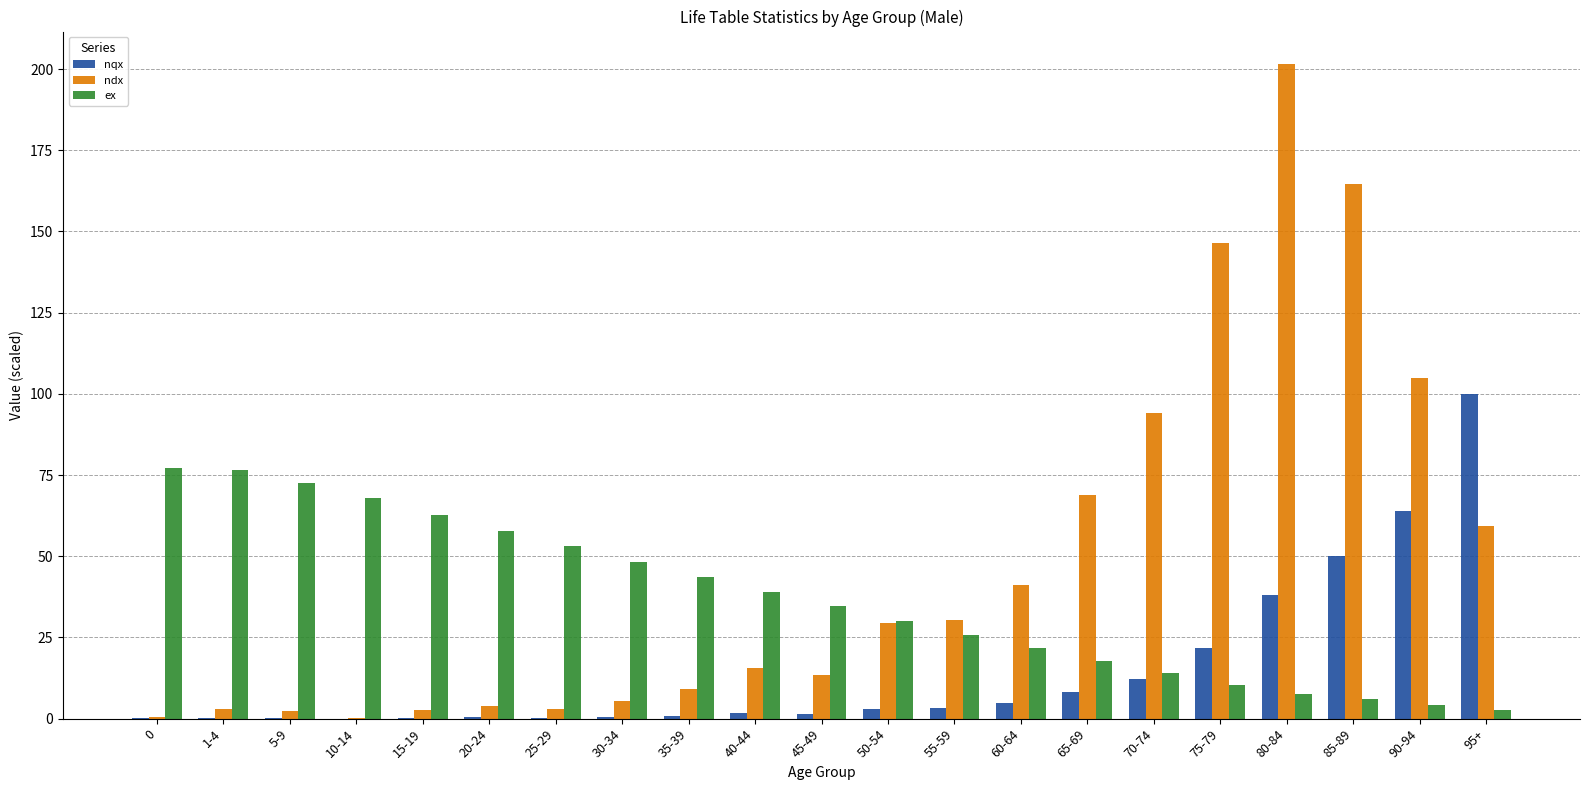

Is the value of nqx at 70-74 greater than the value of ex at 15-19?

No